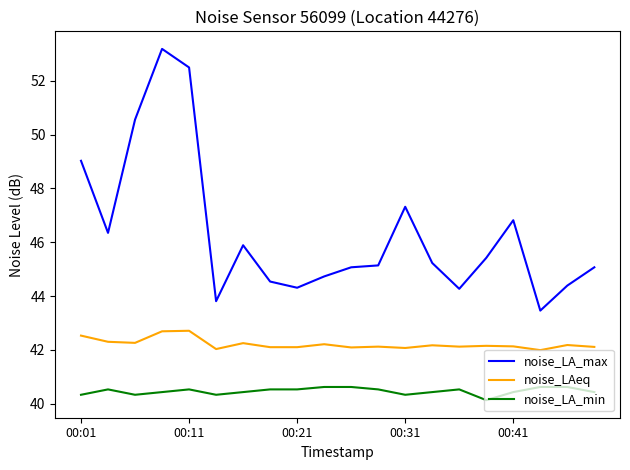

Which series has the largest total across all categories?

noise_LA_max